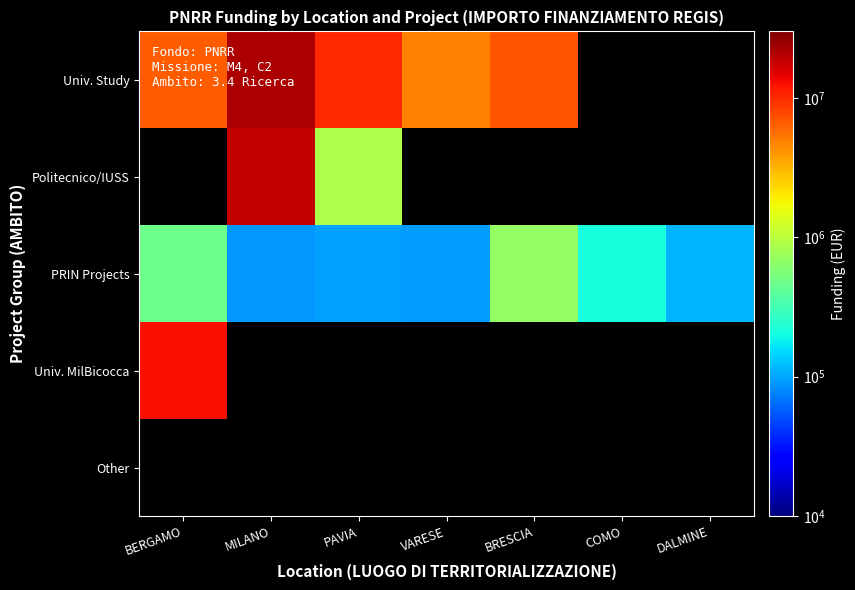

What is the maximum value shown in the chart?

21615132.0